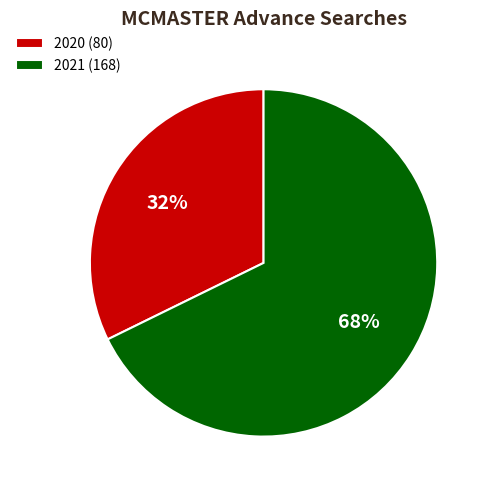

Is it true that 2021 (168) is 61% of the pie?

False